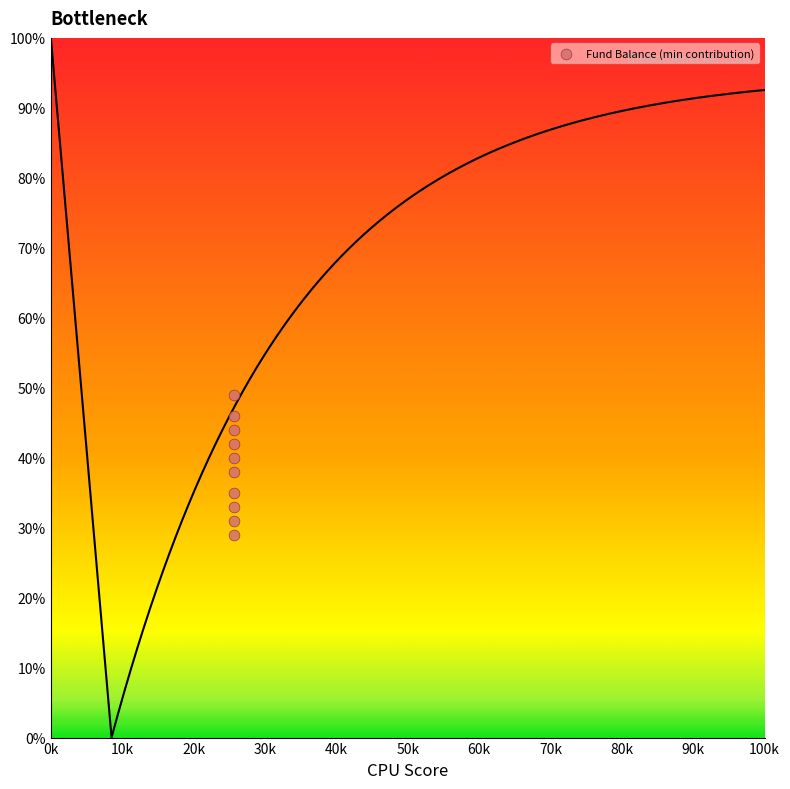

What is the average Y value?

39